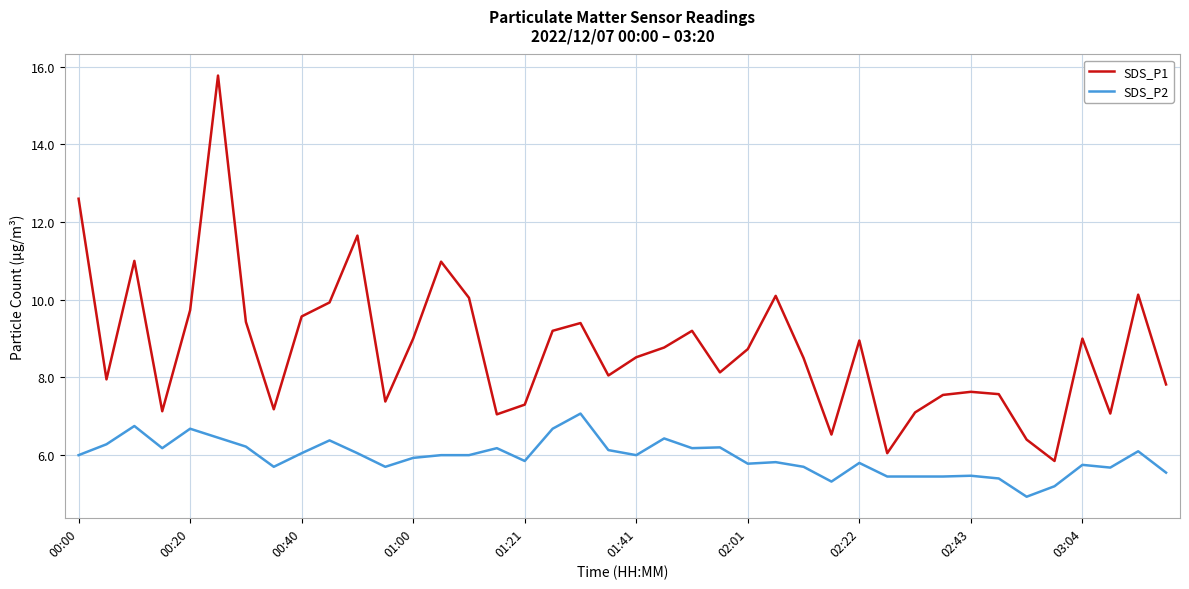

What is the difference between the maximum and minimum values in the SDS_P2 series?

2.1